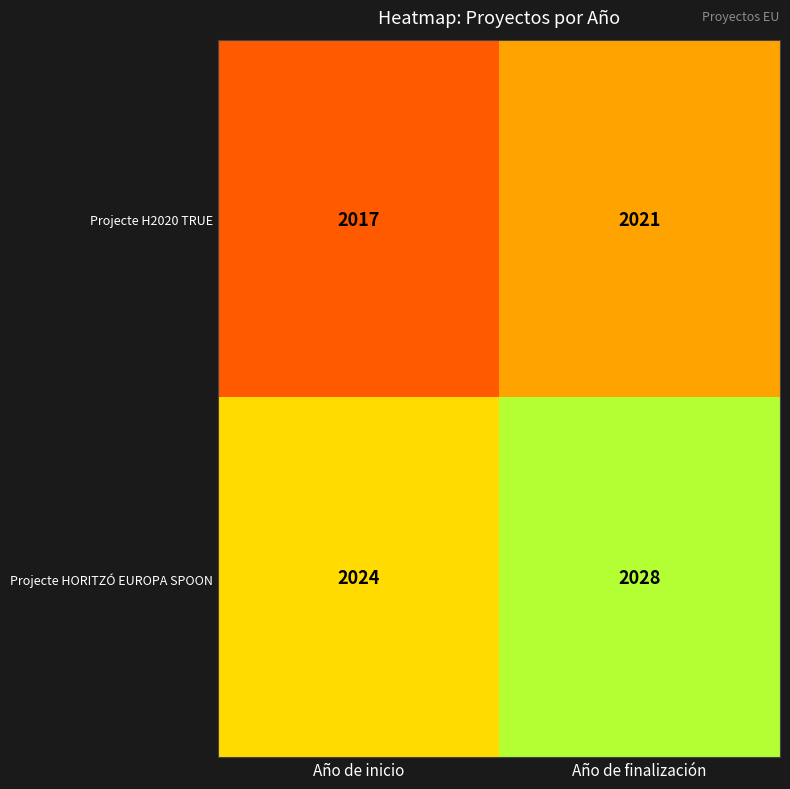

Reading right to left, what are all the values shown in this chart?

Projecte H2020 TRUE: 2021	2017
Projecte HORITZÓ EUROPA SPOON: 2028	2024